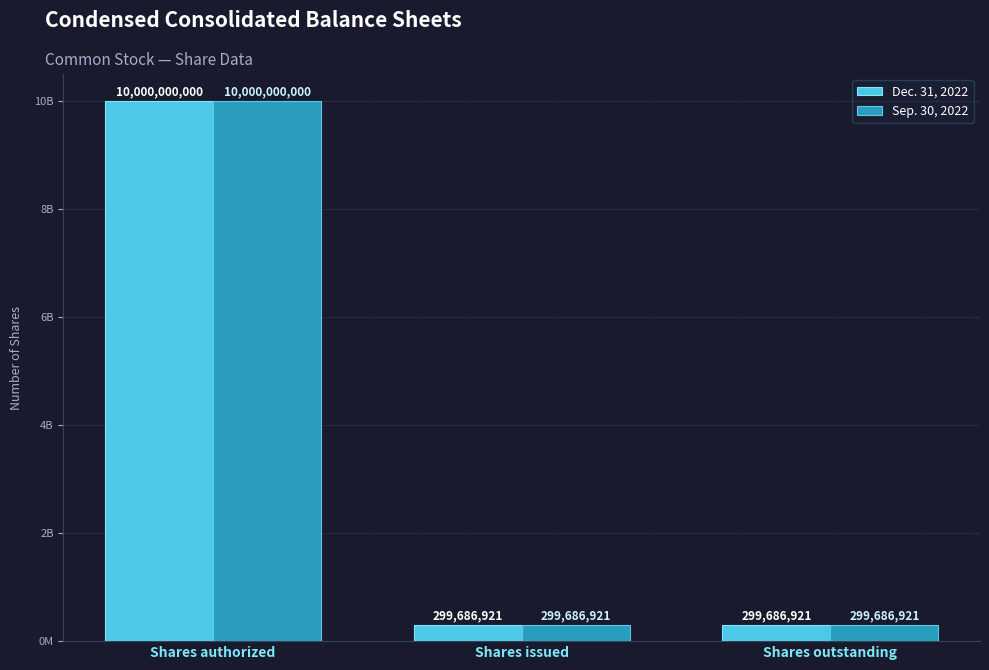

Which series has the largest range (max minus min)?

Dec. 31, 2022